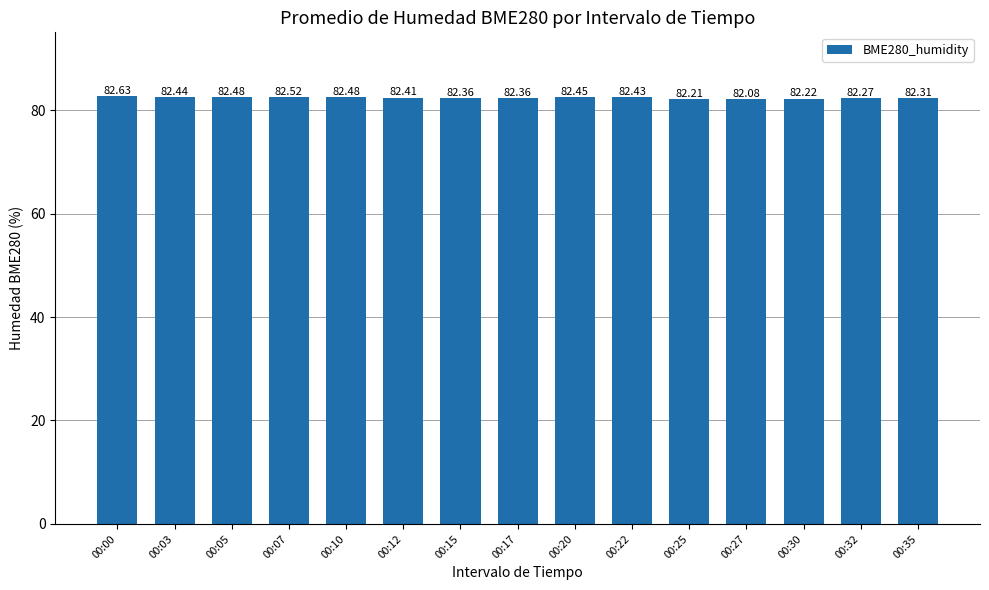

The chart shows a value of 43.0 at 00:35. True or false?

False